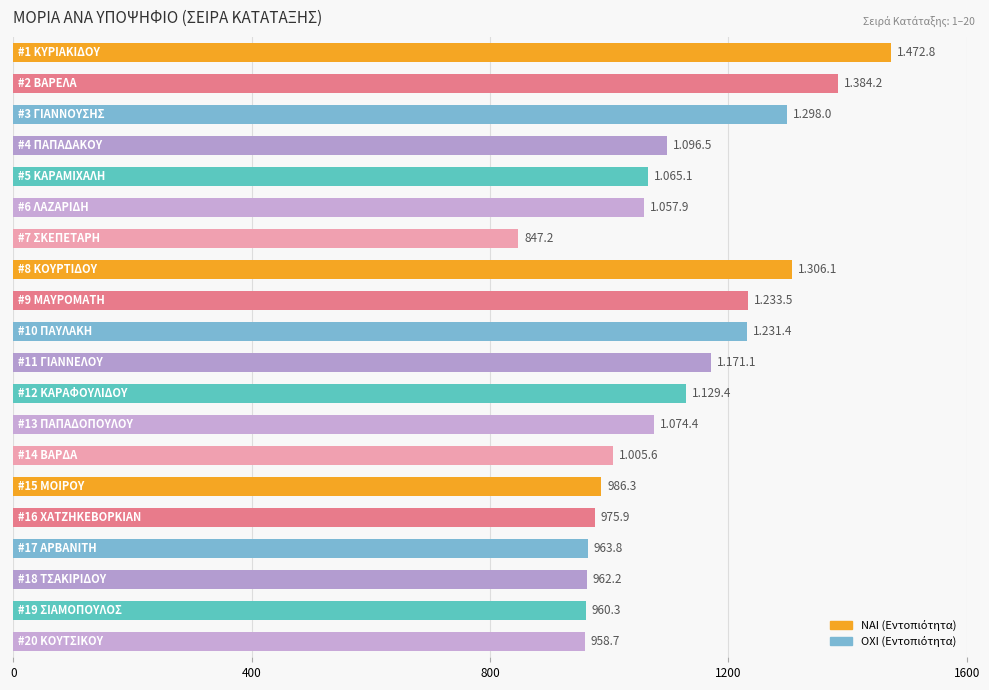

What is the value of the 5th bar from the top?

1065.1